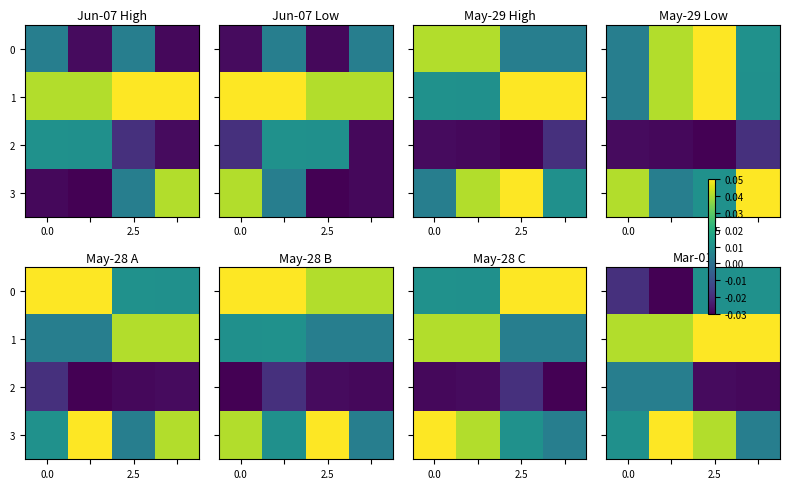

The 1 series shows 0.0 at 0.0. True or false?

True